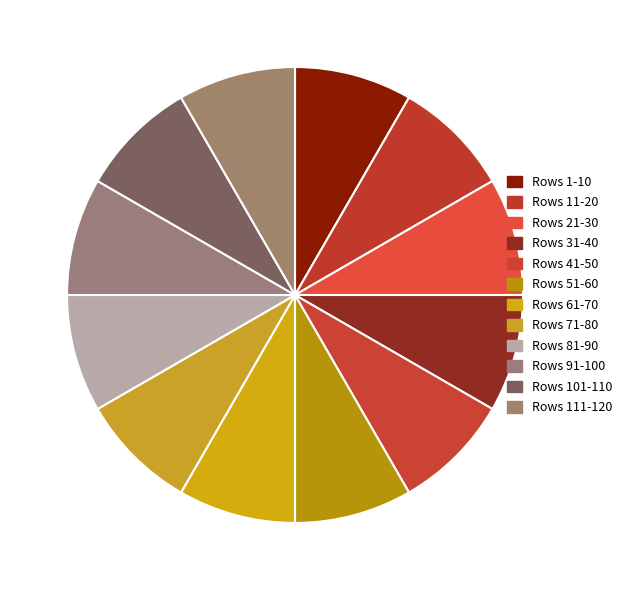

How many segments does this pie chart have?

12